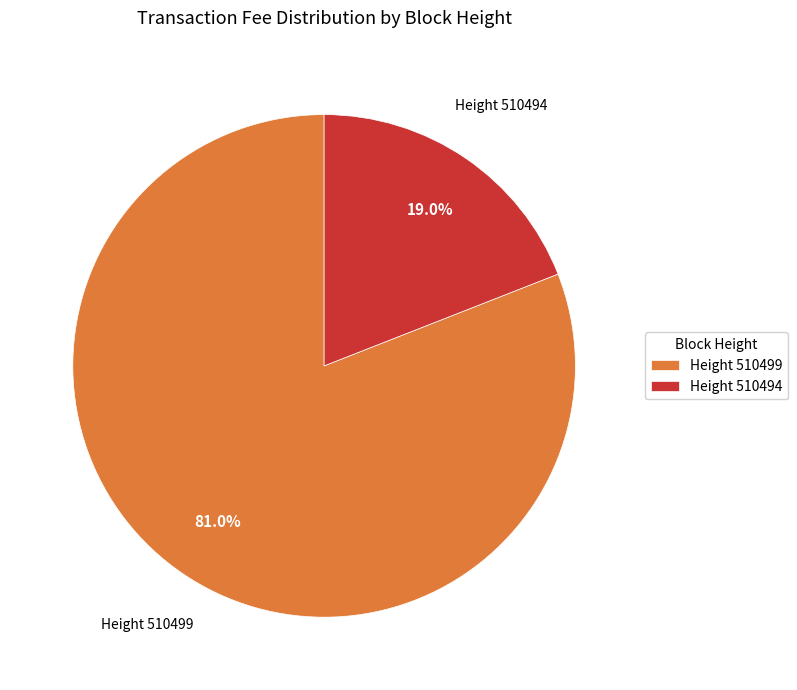

How many slices are in this pie chart?

2